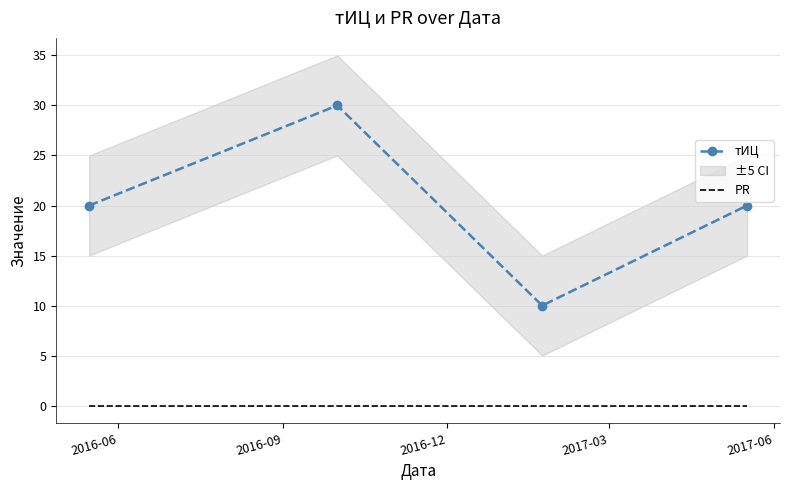

True or false: PR and тИЦ intersect in this chart.

False